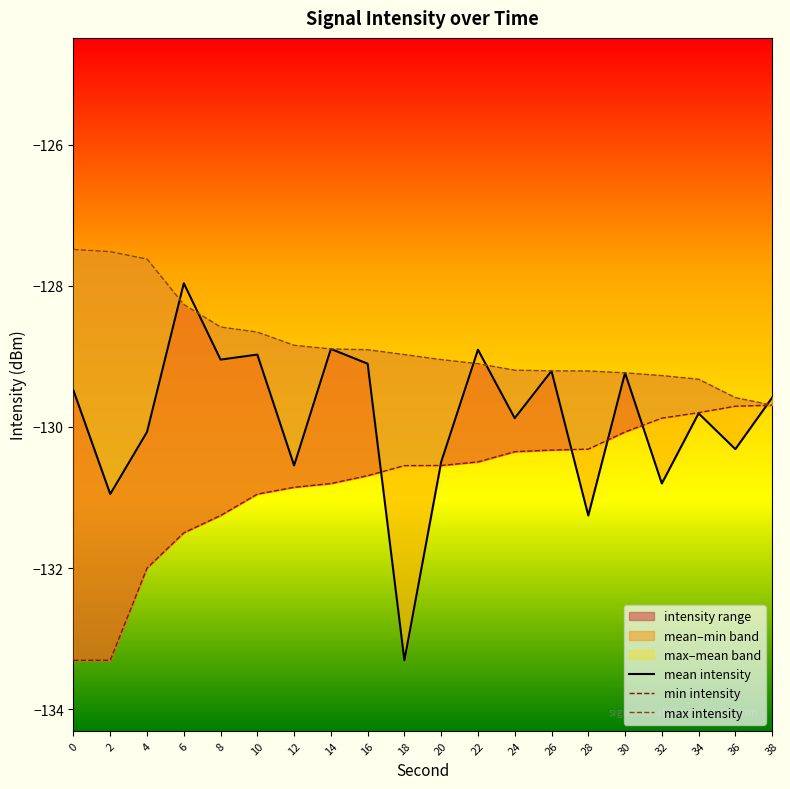

True or false: min_intensity and max_intensity intersect in this chart.

False